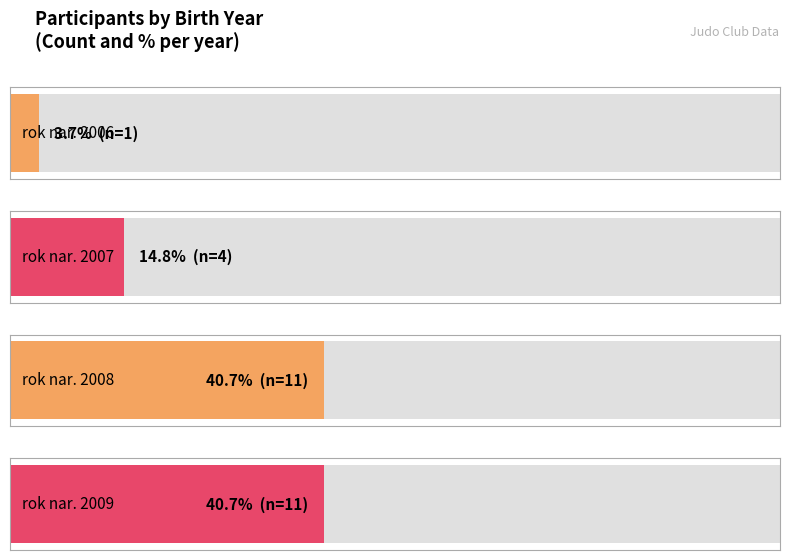

At which label is the value closest to 6?

2007